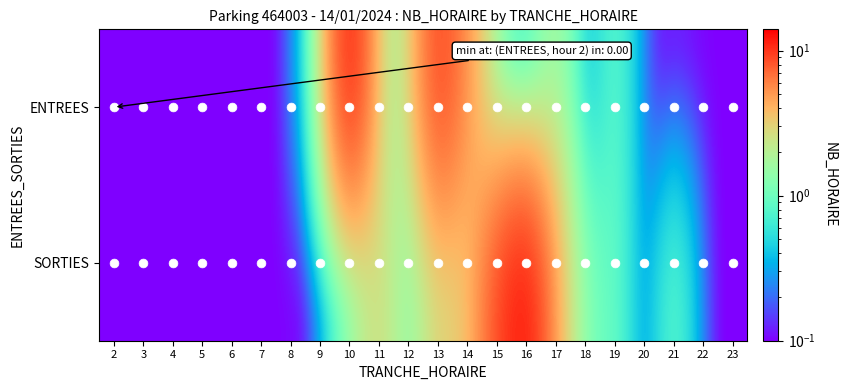

Count the number of categories in the chart.

22